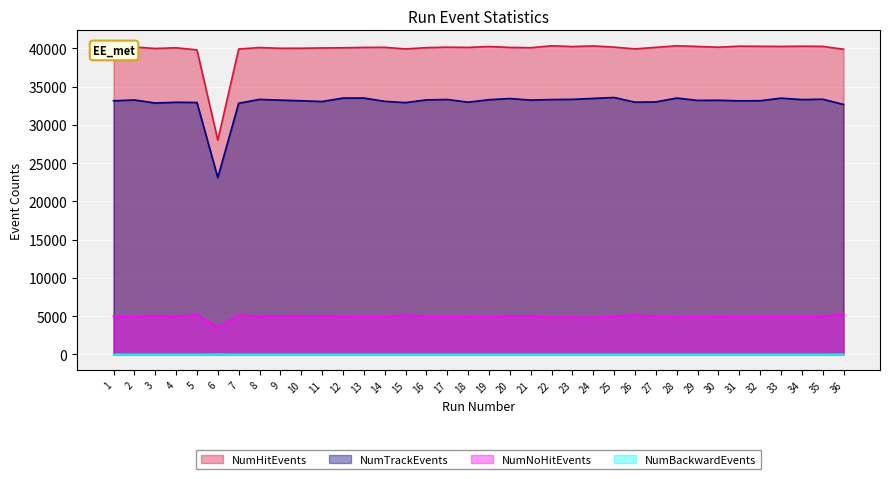

How many data points does each series have?

36